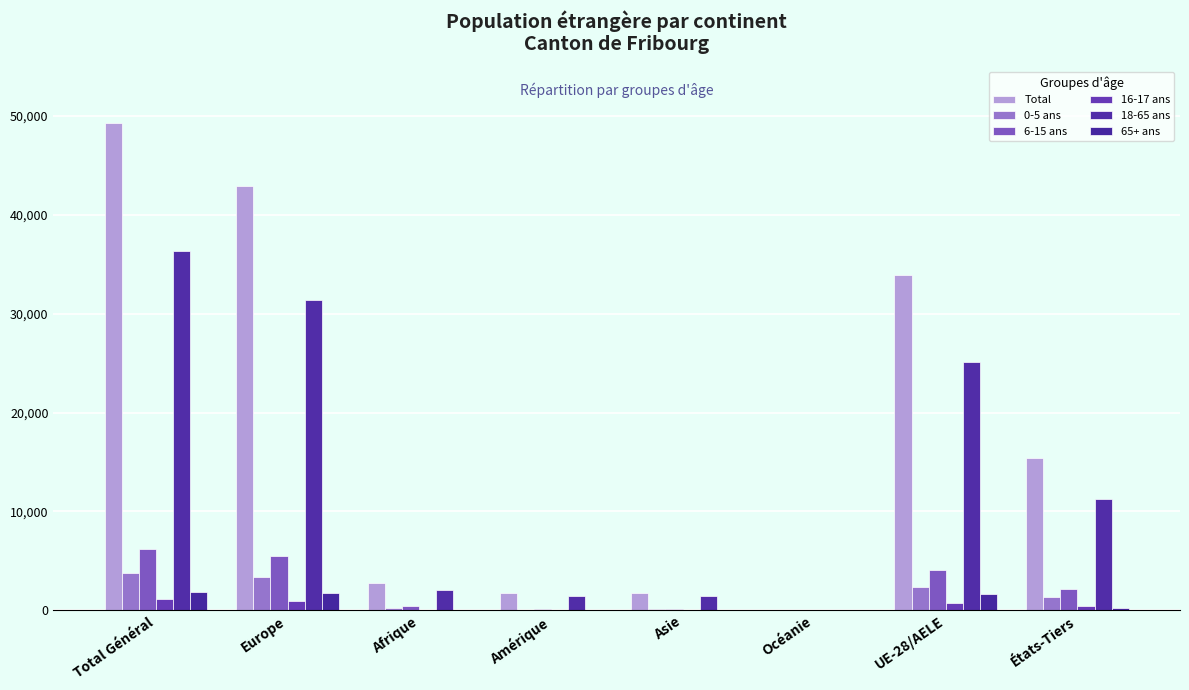

How many groups of bars are there?

8